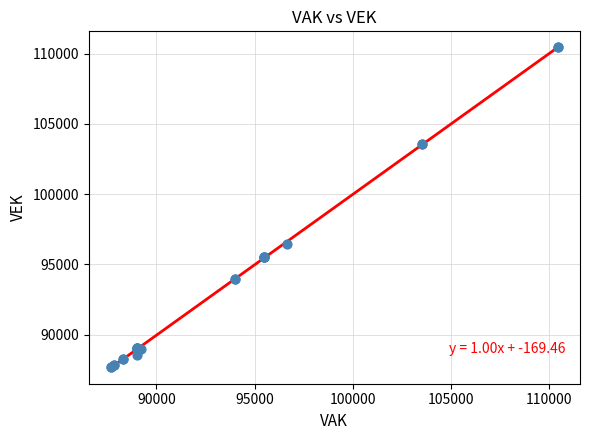

What Y value in the scatter plot is closest to 99067?

96426